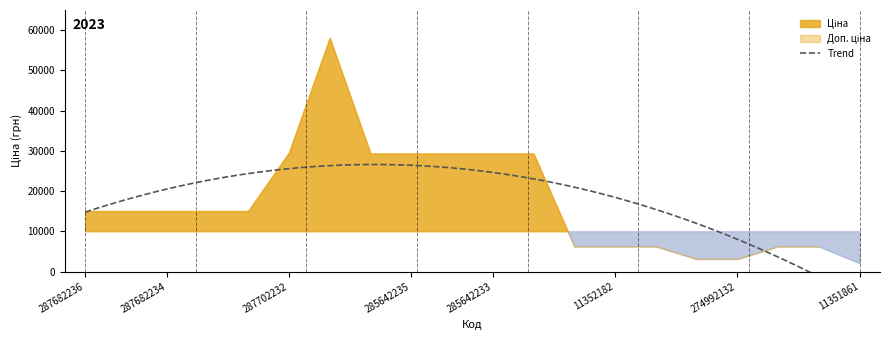

What is the label of the 15th point from the right?

287702232